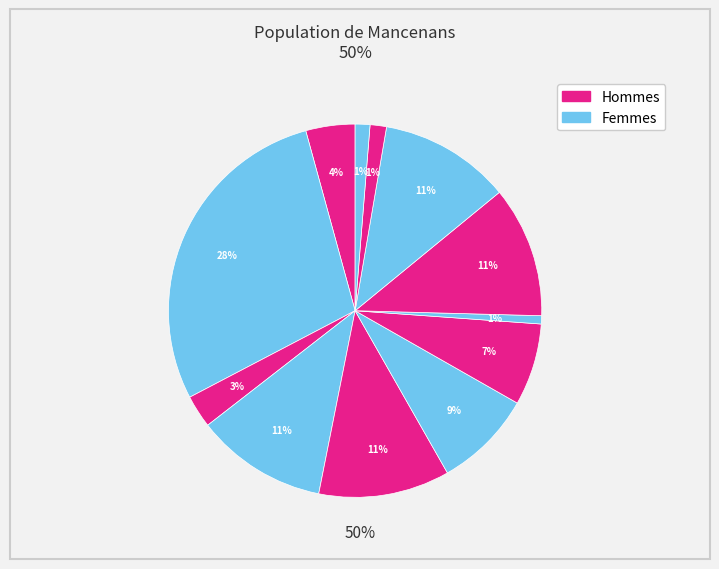

How many segments does this pie chart have?

12